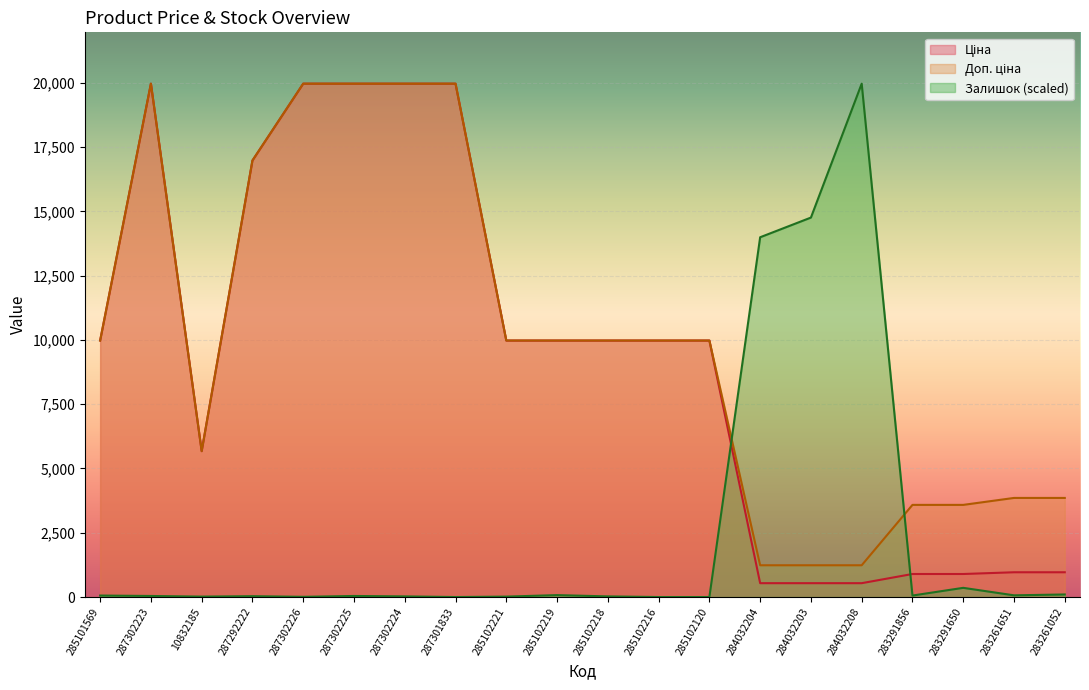

Rank the series by their maximum value, from lowest to highest.

Ціна, Доп. ціна, Залишок